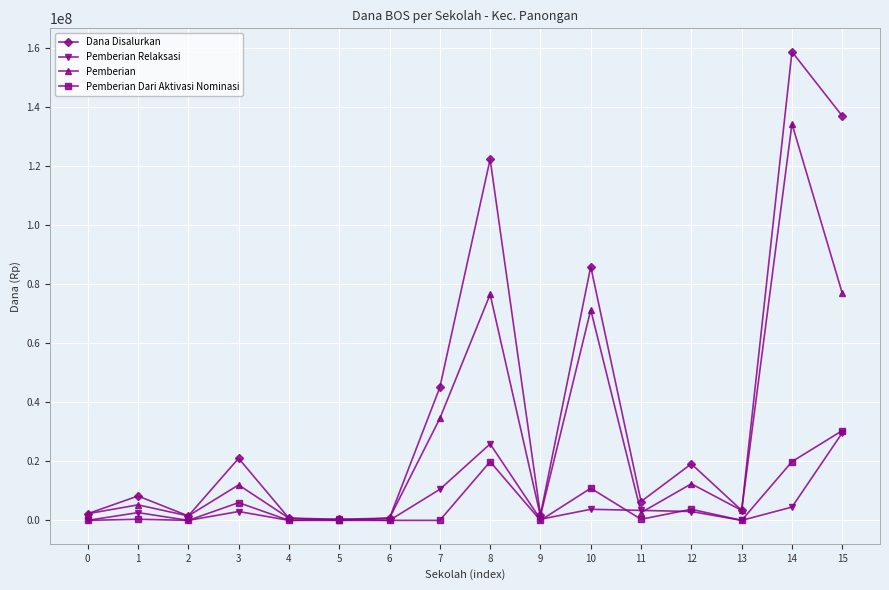

At which category does Dana Disalurkan reach its first local valley?

2